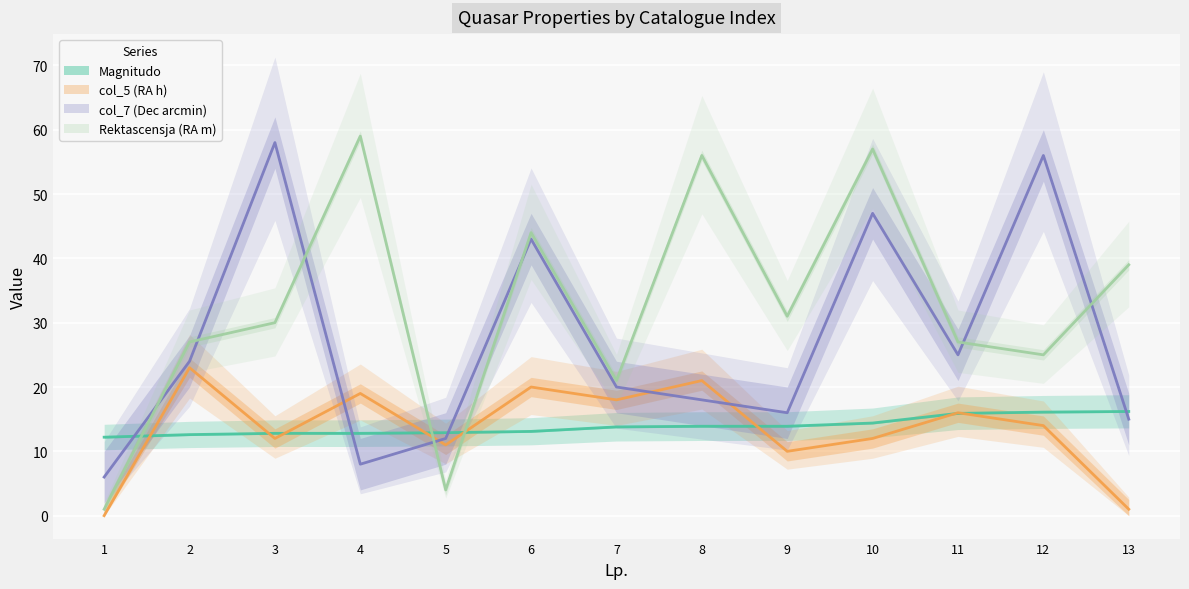

What is the value of the Rektascensja (RA m) point at the 10th from the left?

57.0